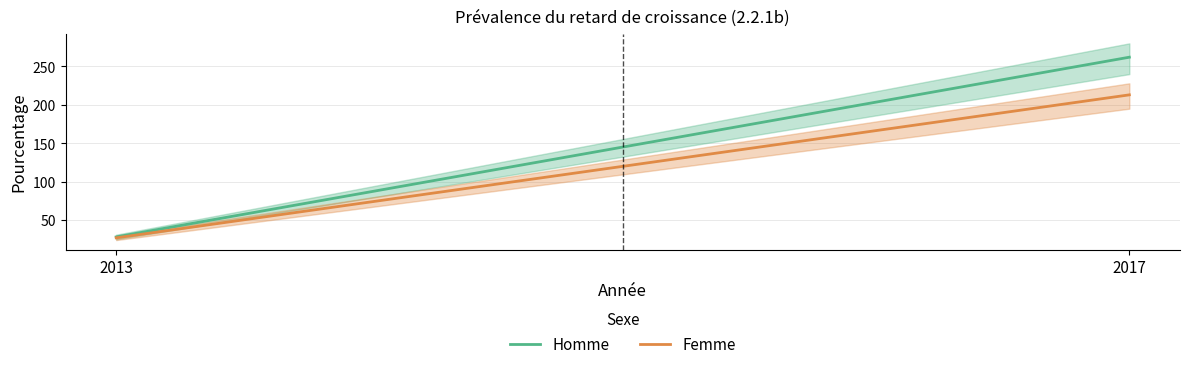

Which series changed the most between 2013 and 2017?

Homme